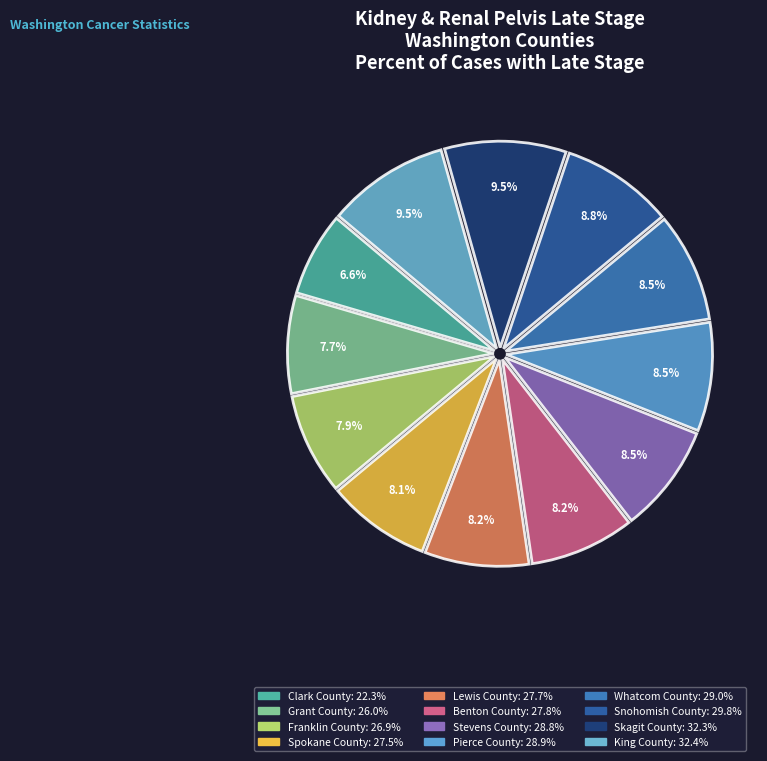

Count the number of slices in the pie.

12